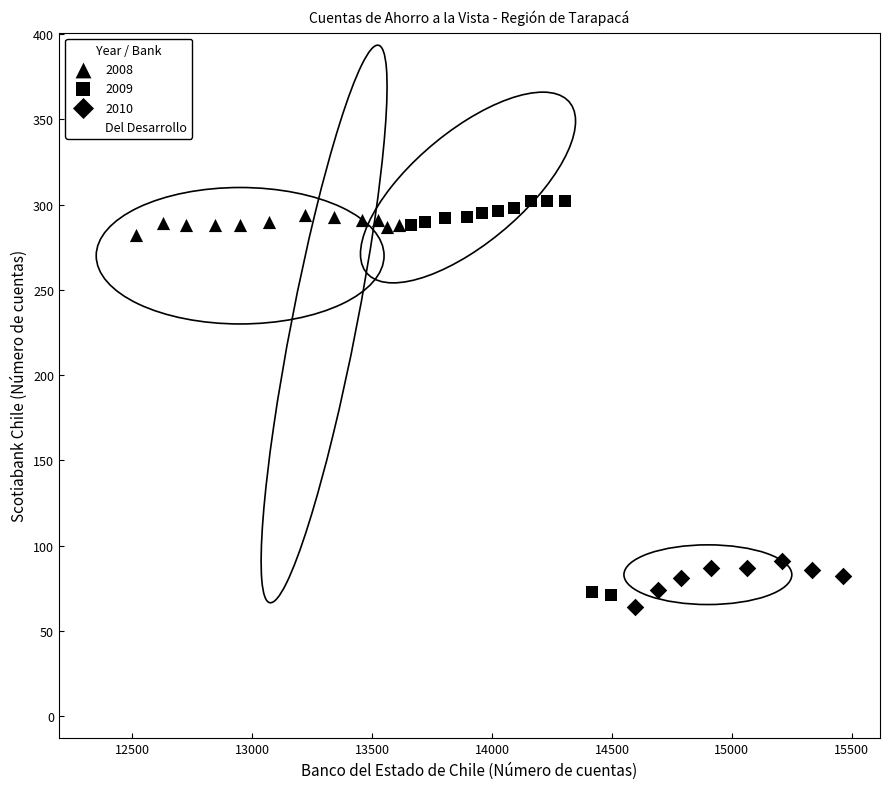

Which series reaches the minimum Y coordinate?

Del Desarrollo